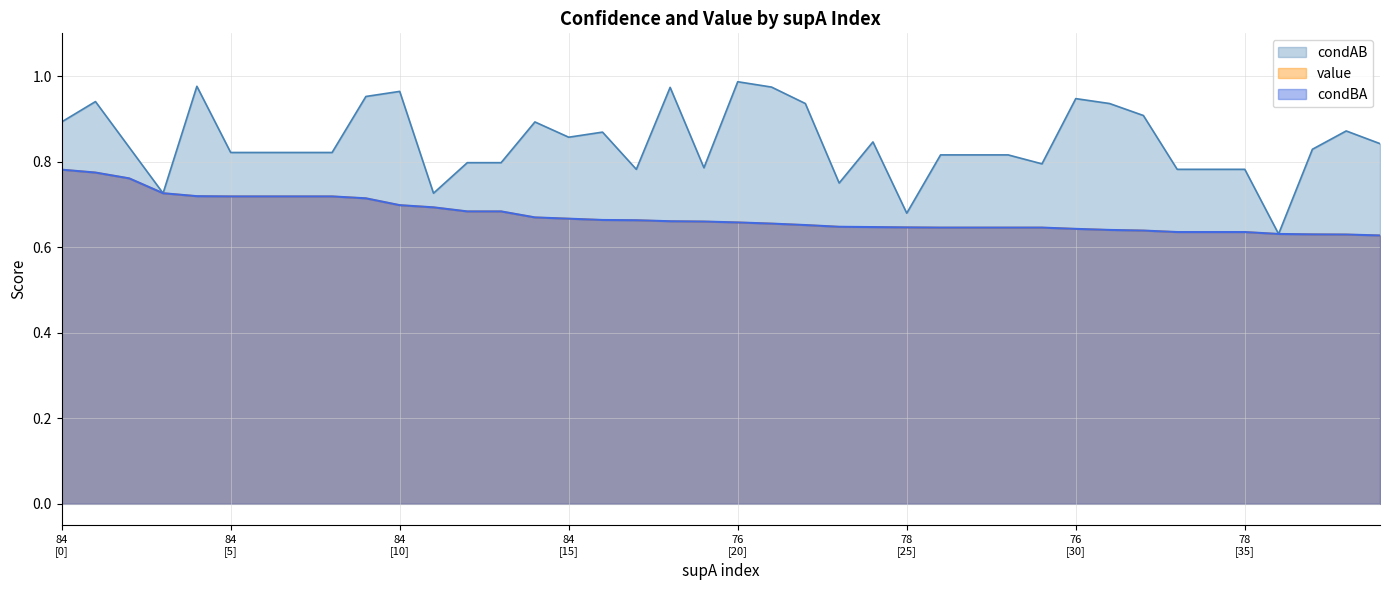

What is the label of the 19th point from the left?

18